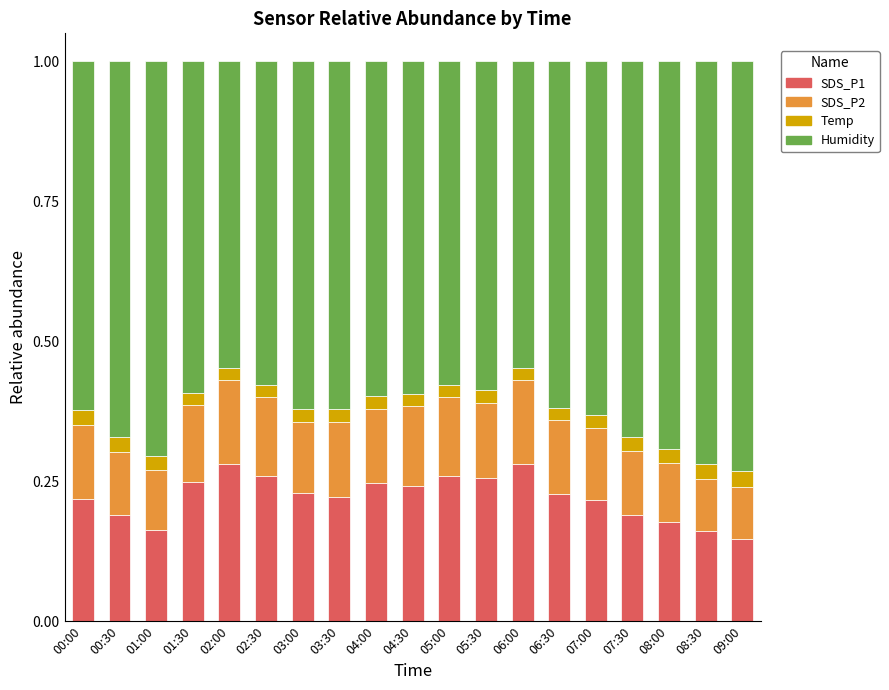

What is the sum of the SDS_P1 values at 00:00 and 06:30?

0.4